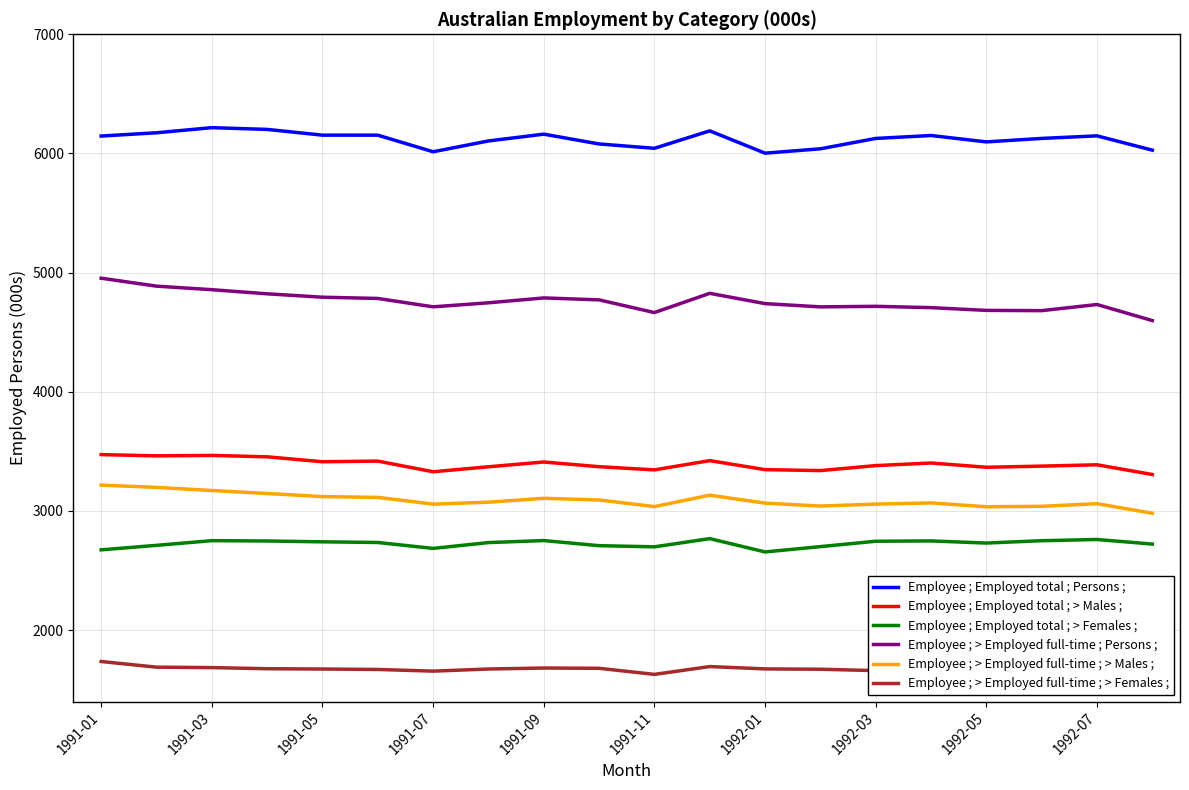

True or false: Employee ; Employed total ; > Females ; and Employee ; > Employed full-time ; Persons ; intersect in this chart.

False